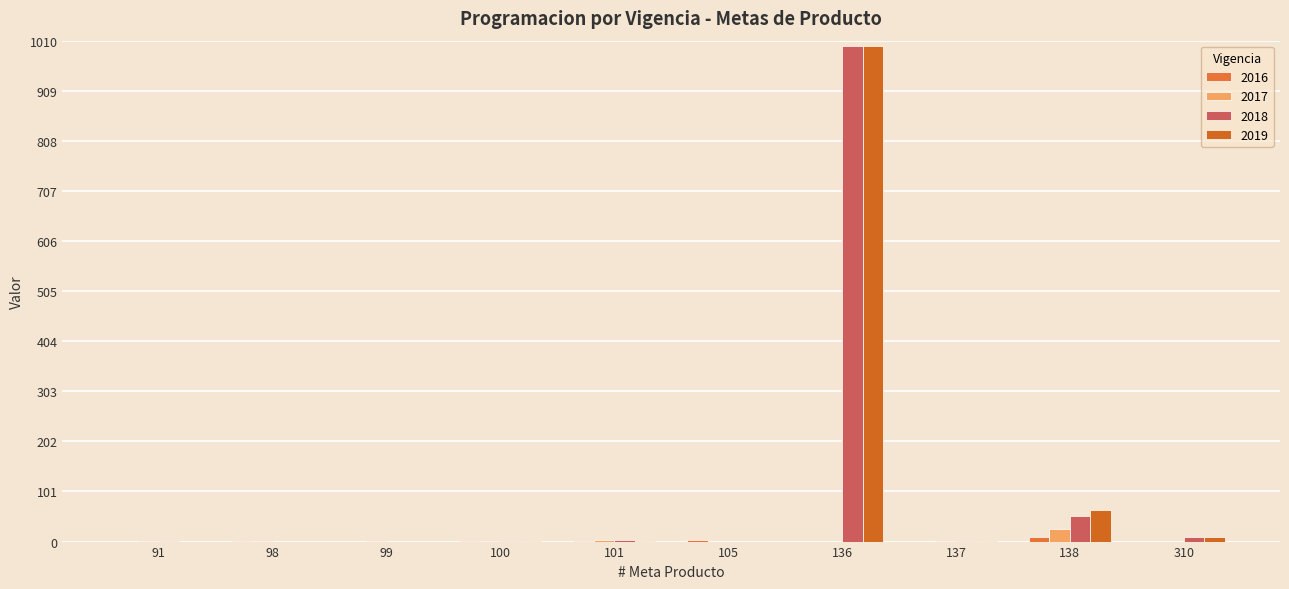

Is the value of 2017 at 310 greater than the value of 2016 at 105?

No